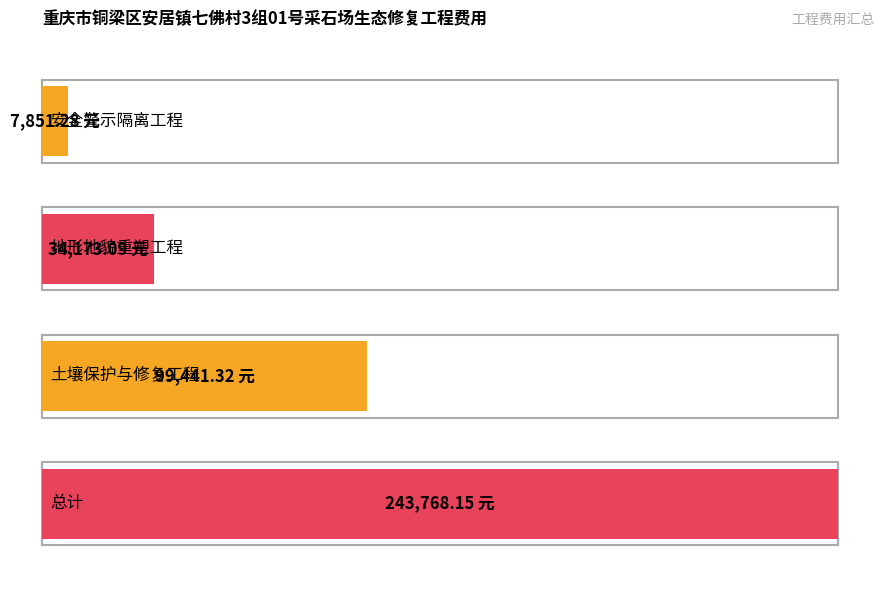

At which category is the sum across all series the highest?

总计